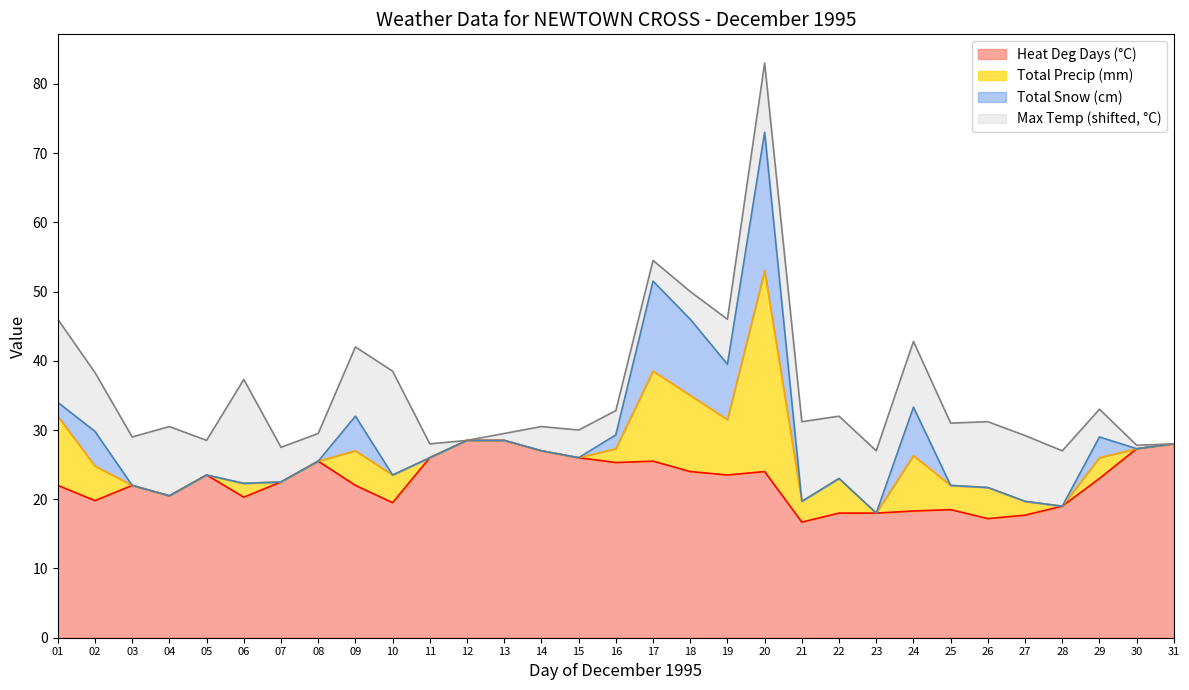

How many data points does each series have?

31